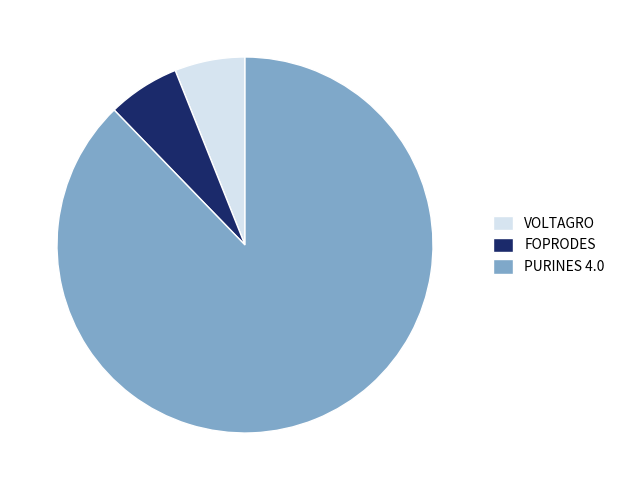

Is the sum of FOPRODES and VOLTAGRO greater than half?

No